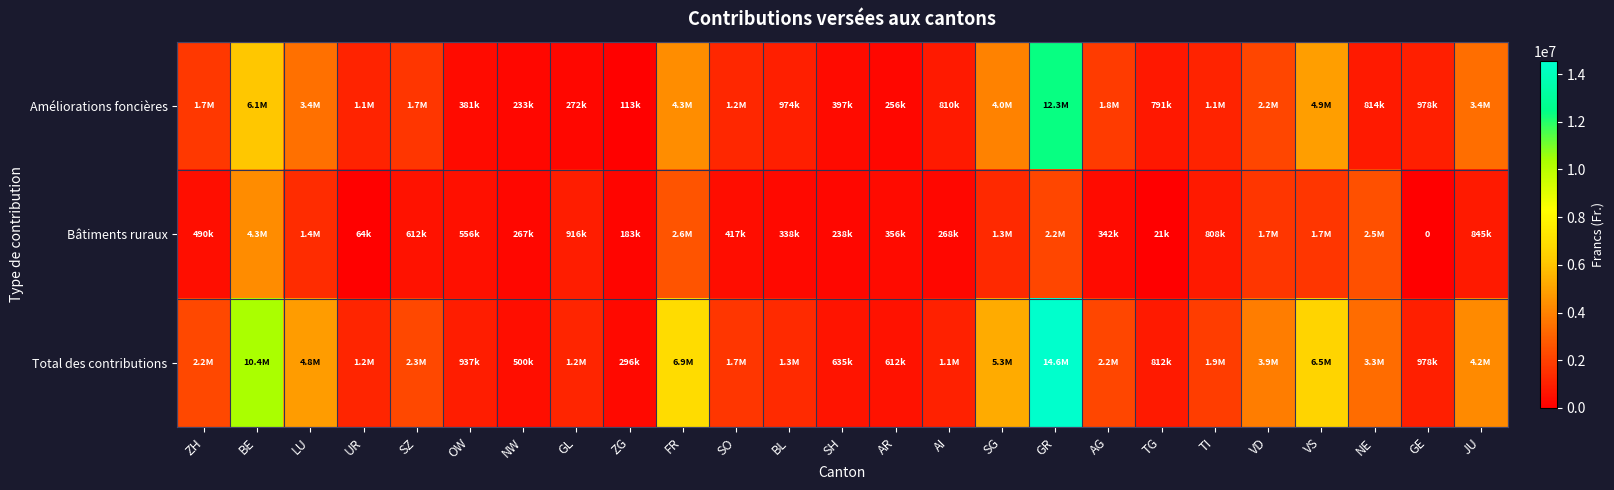

What is the sum of all Bâtiments ruraux values?

24227237